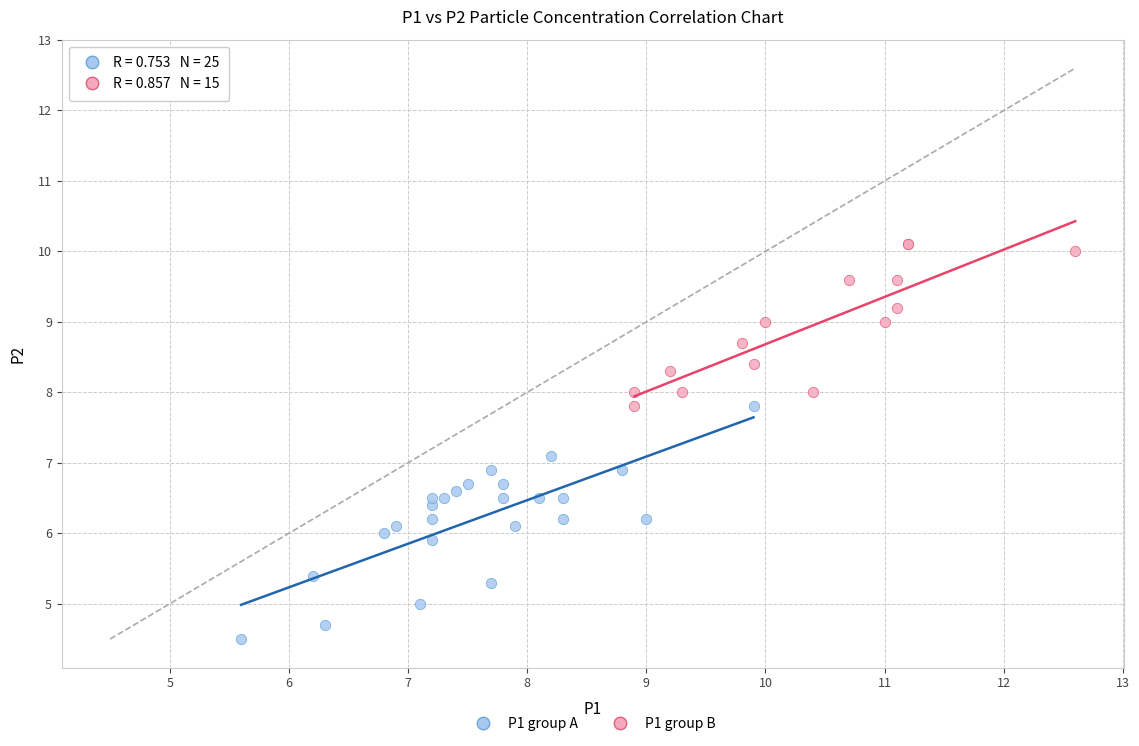

Which series contains the lowest Y value?

P1 group A